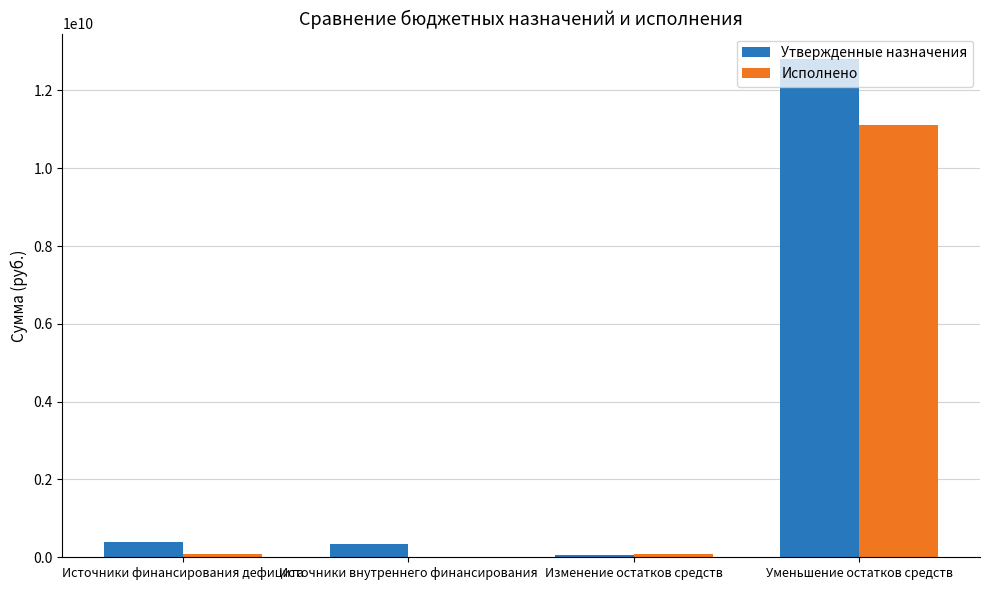

At which category does the chart reach its peak across all series?

Уменьшение остатков средств